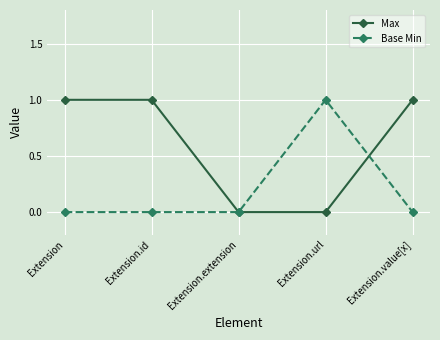

Which series has the largest total across all categories?

Max